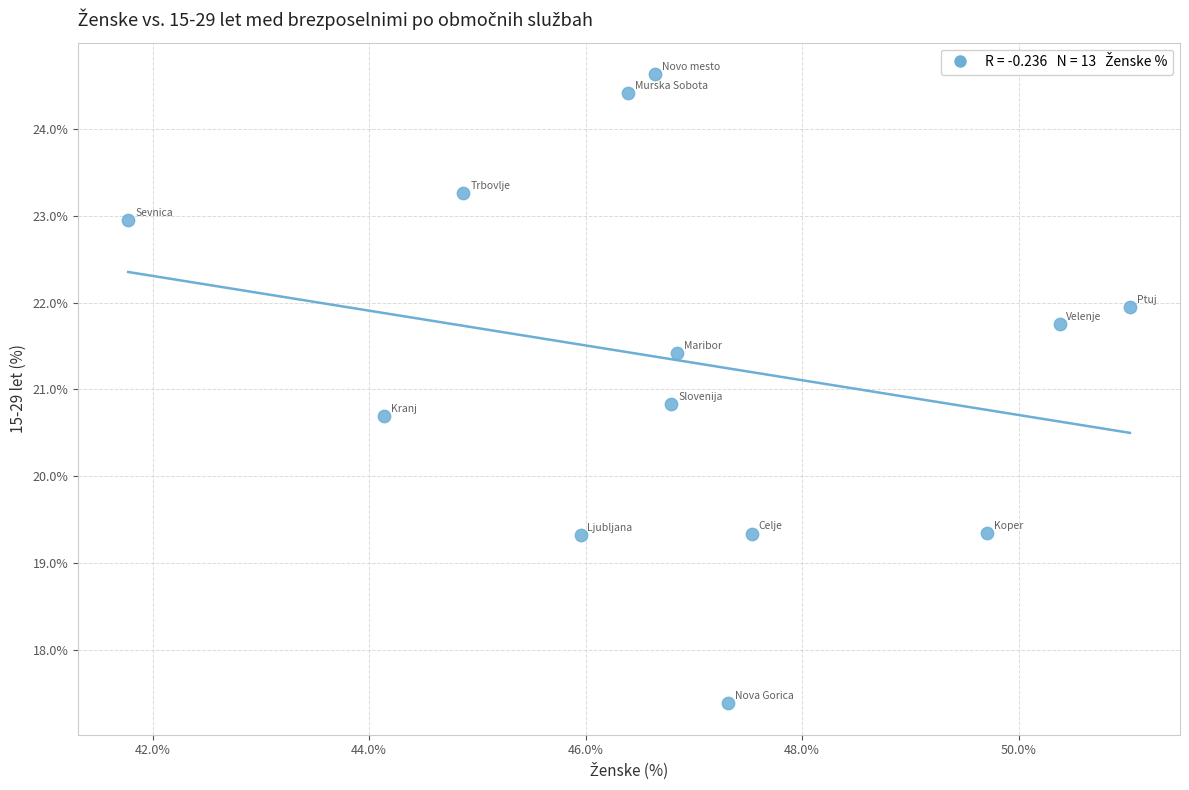

What is the range of Y values (max minus min)?

7.3